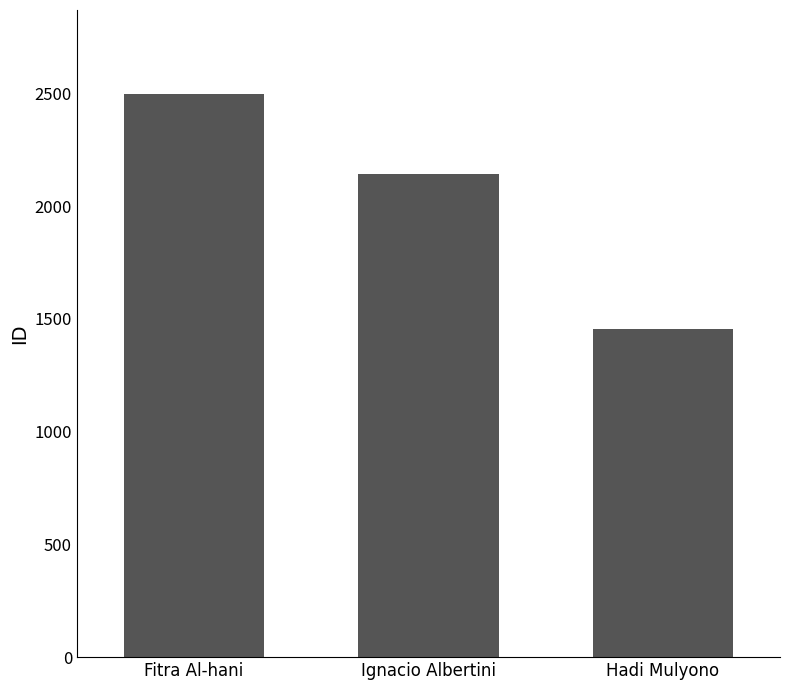

What is the smallest value displayed?

1454